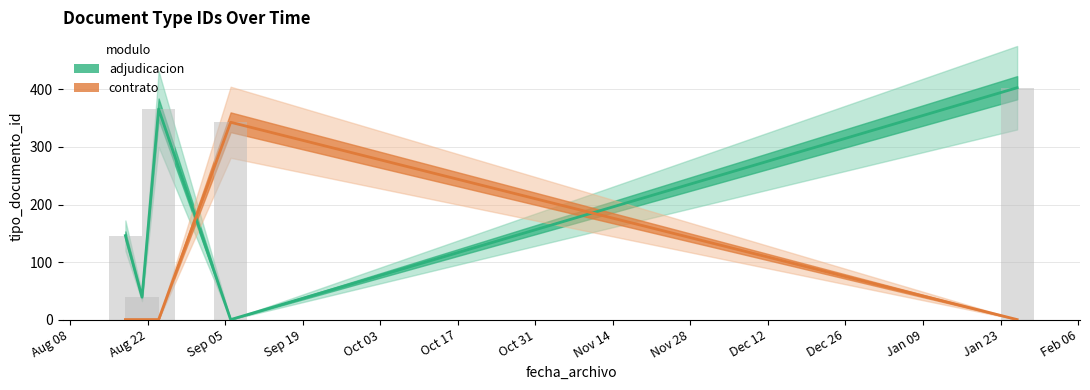

List the labels in order of value, largest first.

2018-01-26, 2017-08-24, 2017-09-06, 2017-09-06, 2017-08-21, 2017-08-18, 2017-08-18, 2018-01-26, 2017-08-18, 2017-08-18